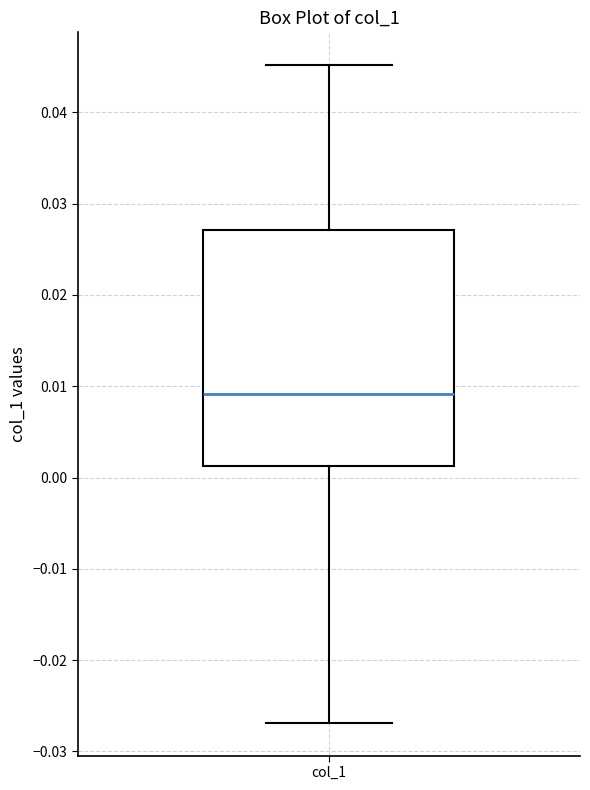

Read this box plot against the y-axis: the position of the median line, the range covered by the box, and the ends of both whiskers. The values are not printed on the chart, so give them approximately, as read against the axis.

median 0.009, box 0.001 to 0.027, whiskers -0.027 to 0.045